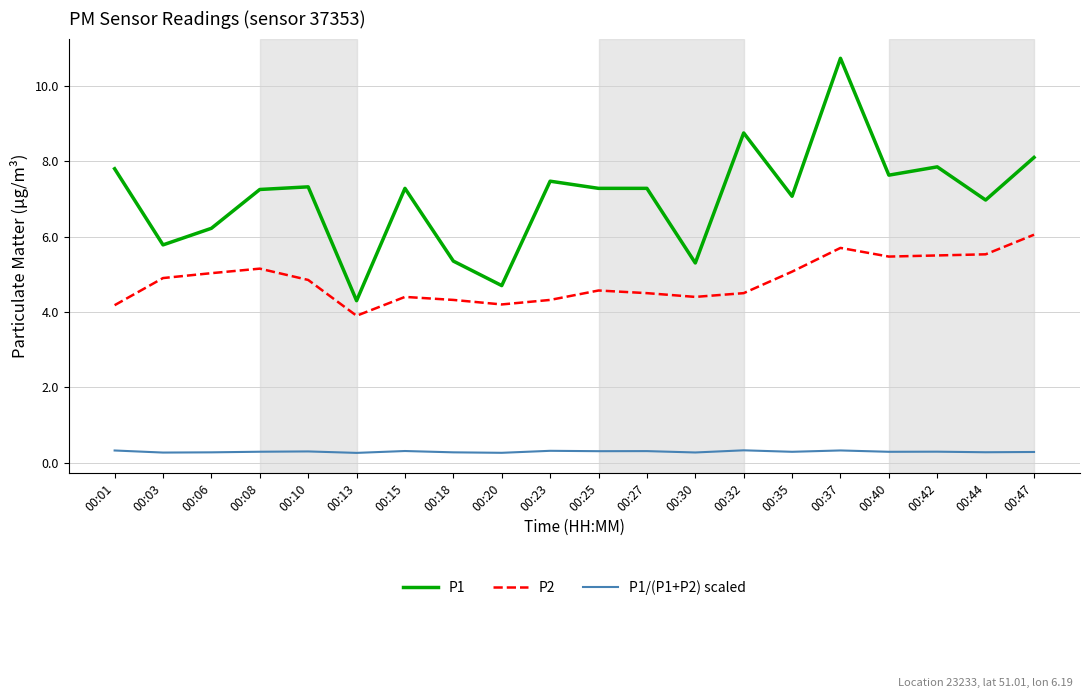

What are all the series names shown in the legend?

P1, P2, P1/(P1+P2) scaled